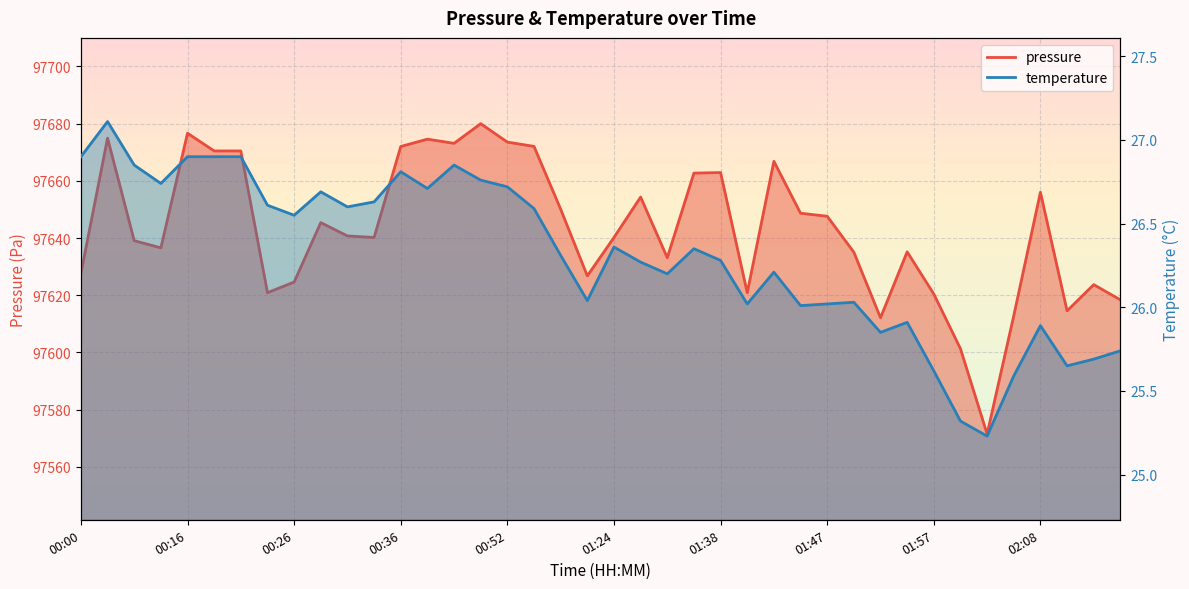

How many values in the temperature series are below 26?

10